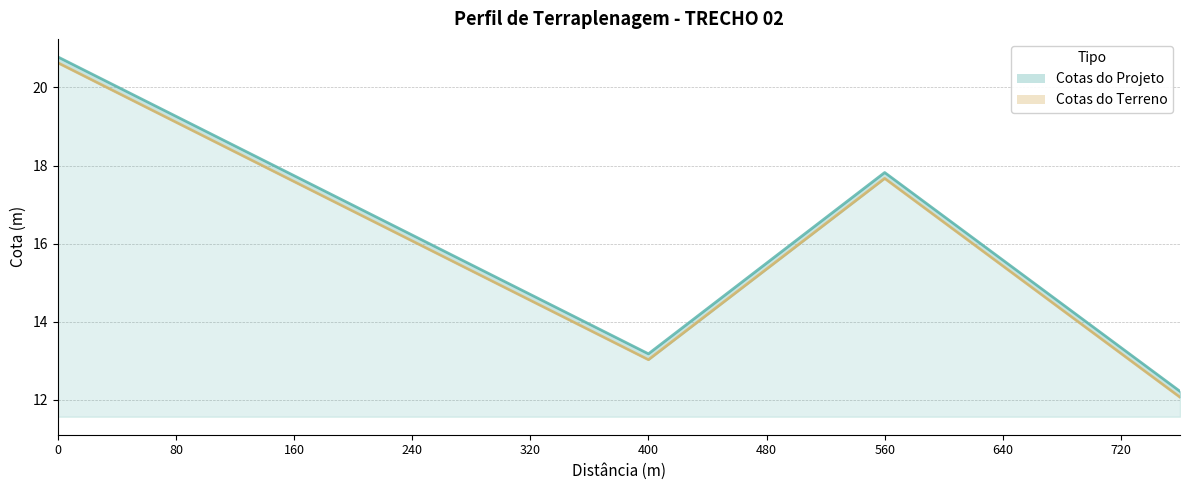

The value of Cotas do Projeto at 240 is 16.2. True or false?

True